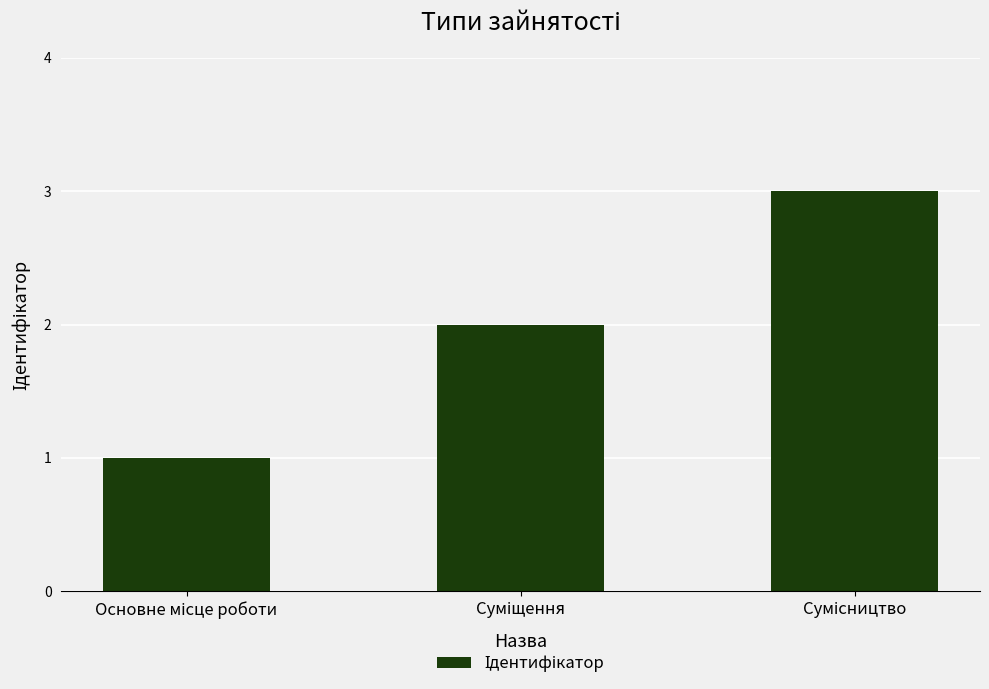

Does the chart contain any negative values?

No